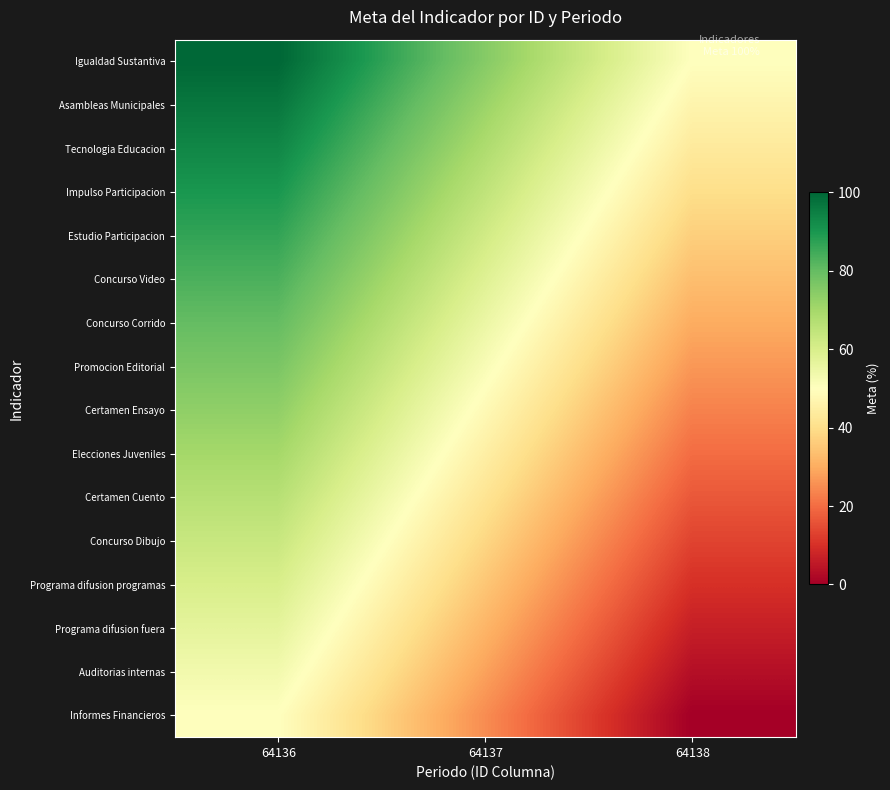

List the series in order of their peak value, lowest first.

Informes Financieros, Auditorias internas, Programa difusion fuera, Programa difusion programas, Concurso Dibujo, Certamen Cuento, Elecciones Juveniles, Certamen Ensayo, Promocion Editorial, Concurso Corrido, Concurso Video, Estudio Participacion, Impulso Participacion, Tecnologia Educacion, Asambleas Municipales, Igualdad Sustantiva